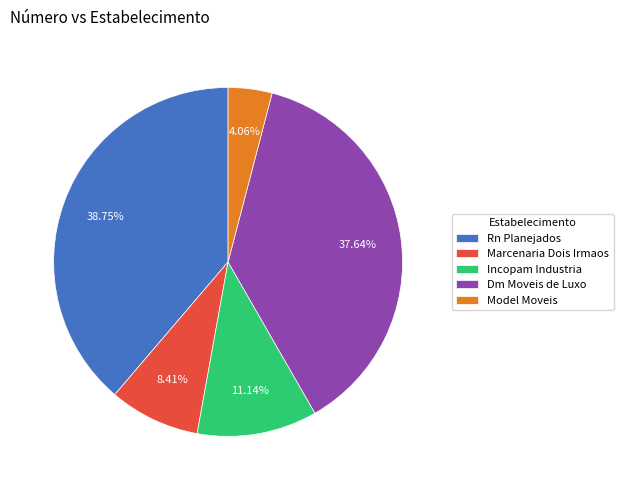

Which slice is the largest?

Rn Planejados